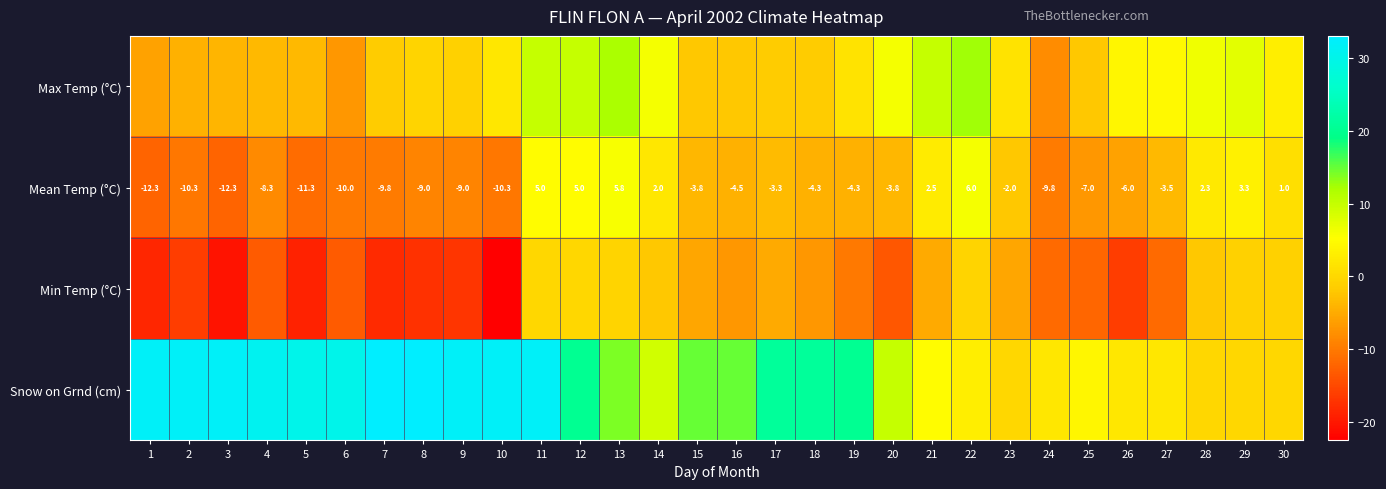

What is the smallest value displayed?

-22.5